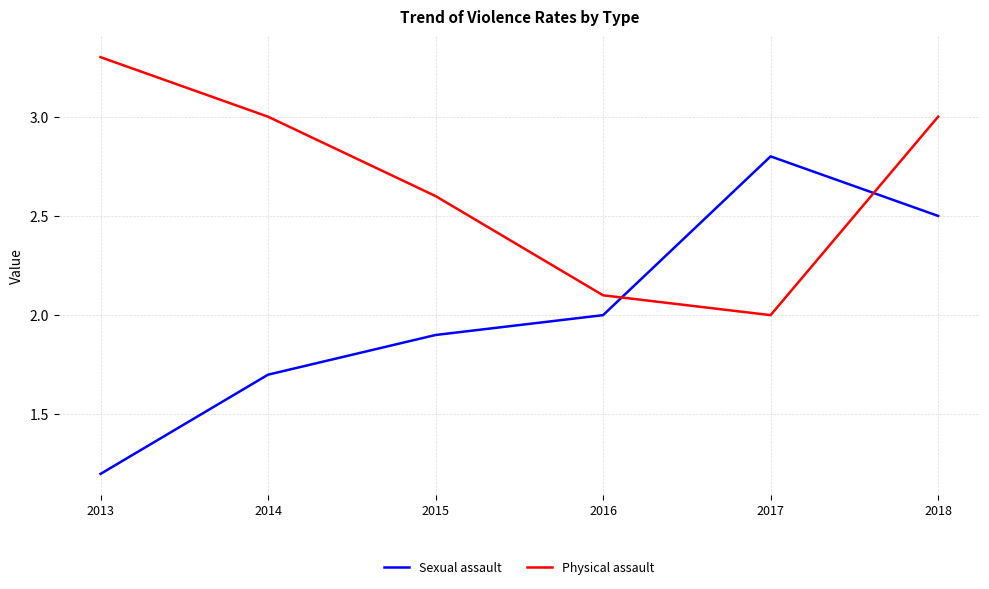

Rank the series at 2018 from highest to lowest value.

Physical assault, Sexual assault